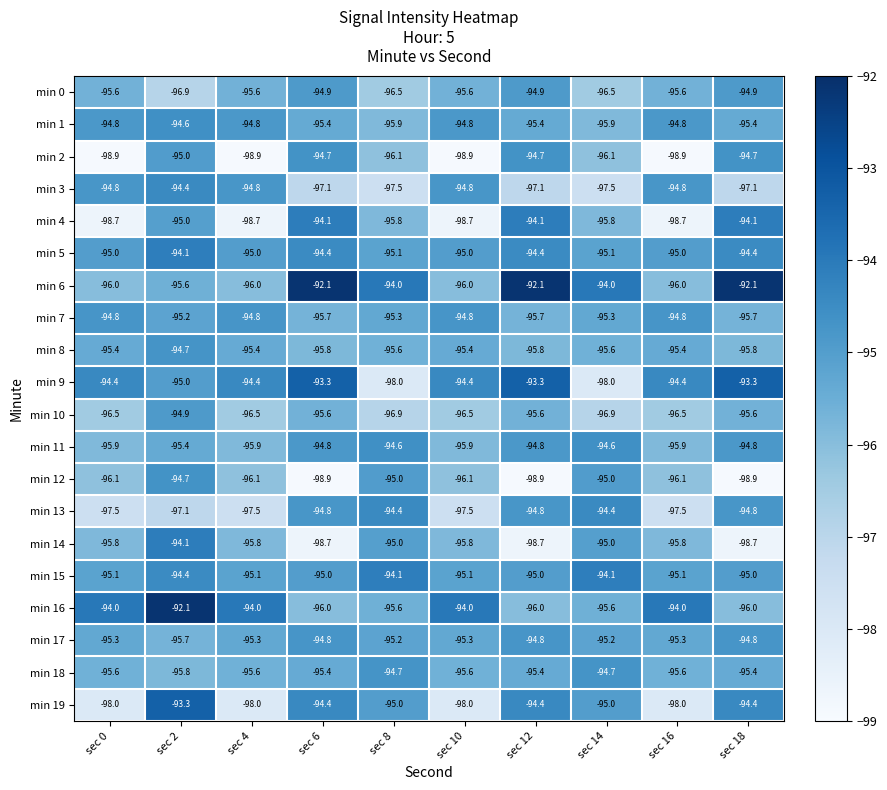

What is the maximum value for min 1?

-94.6